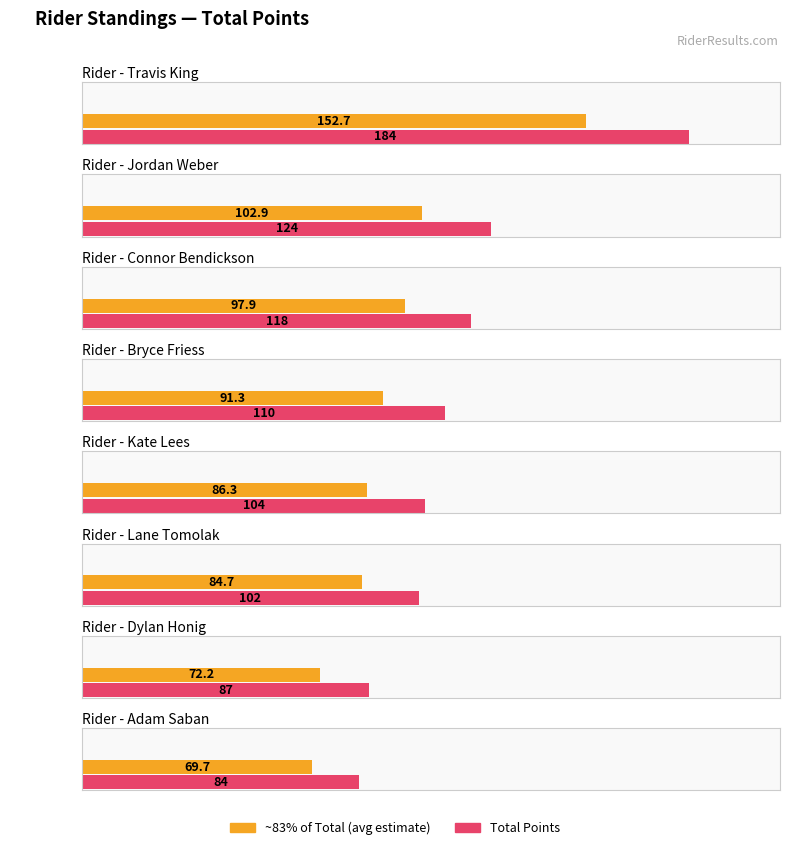

The value at Ryan Bruneua is 32. True or false?

False